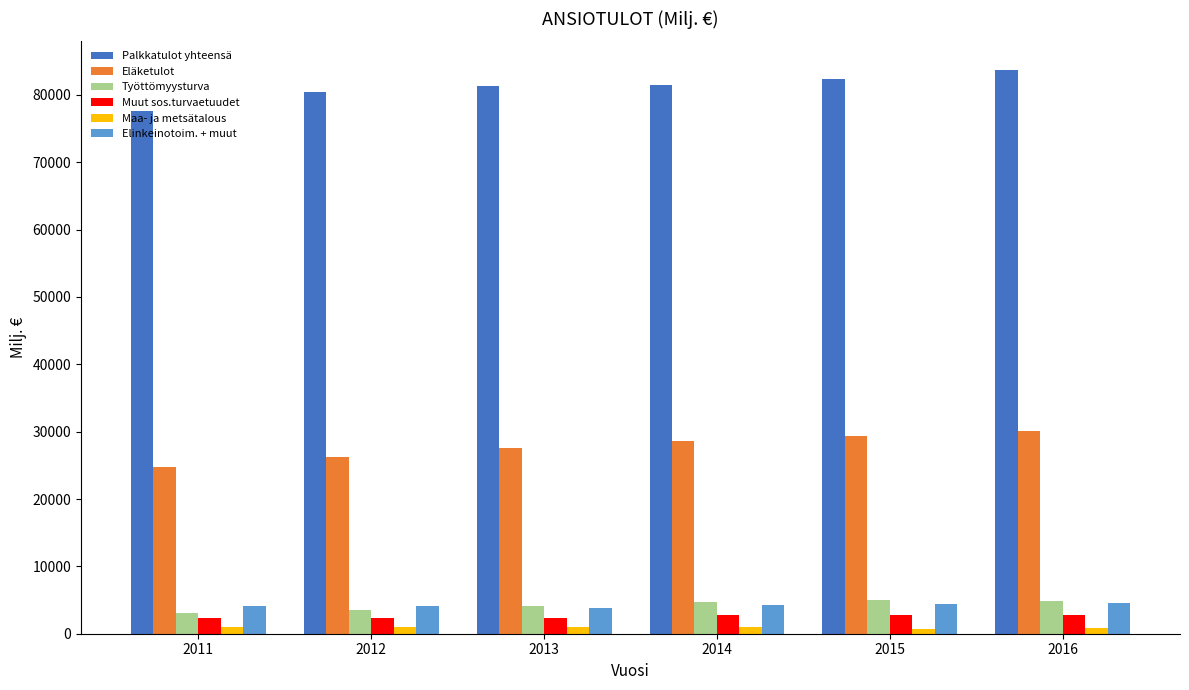

How many values in the Eläketulot series exceed 28582?

3